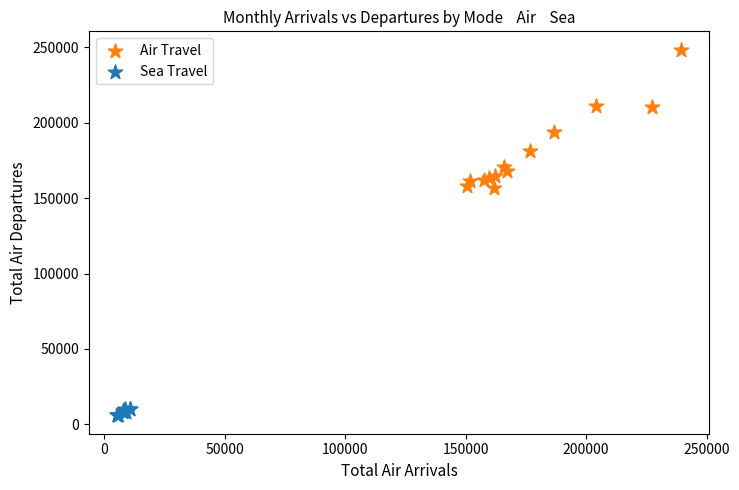

Which series reaches the maximum Y coordinate?

Air Travel